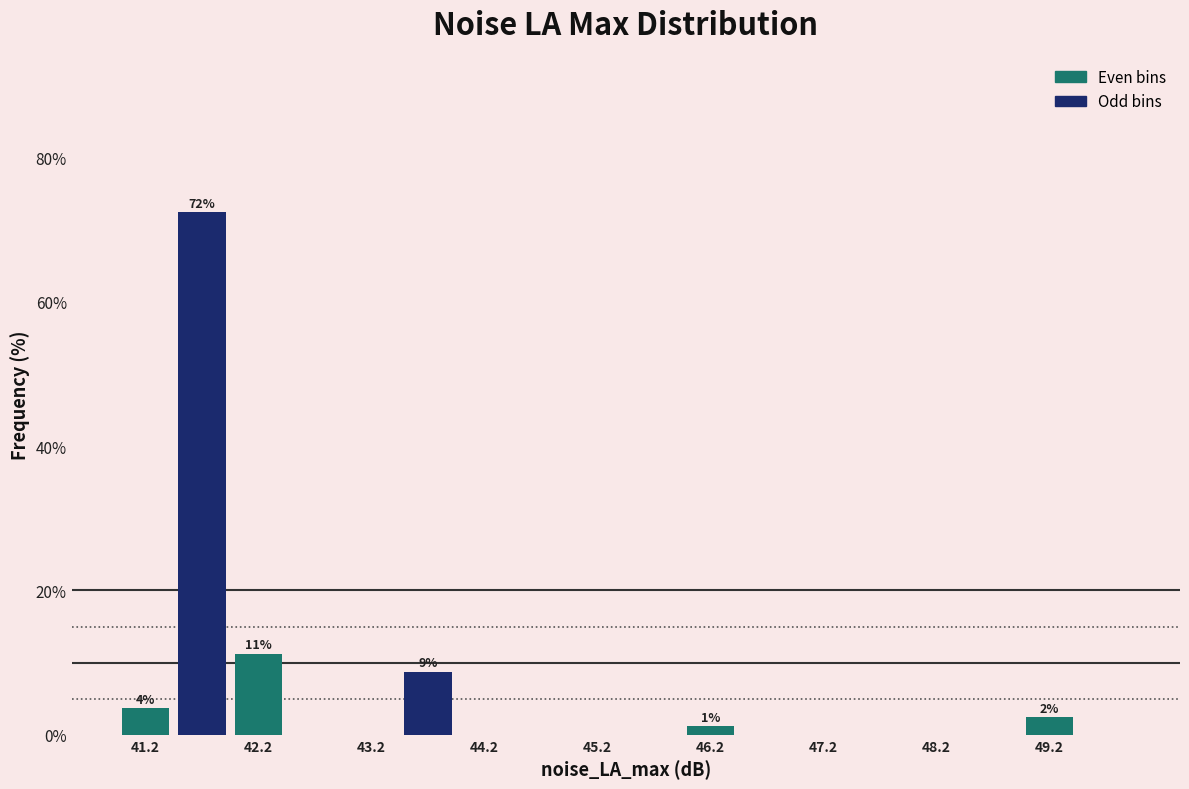

Which range on the x-axis has the tallest bar?

41.5 to 42.0